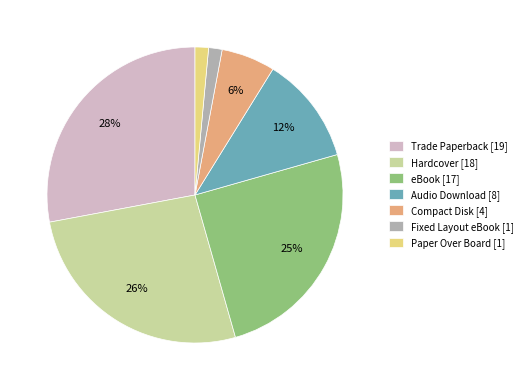

To the nearest percent, what is the combined percentage of Fixed Layout eBook and Compact Disk?

7%